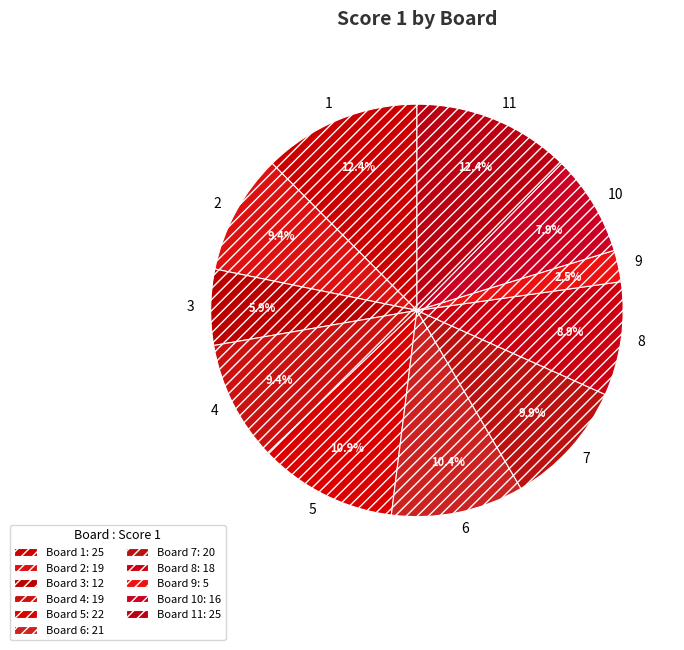

Does 7 represent more than half of the total?

No